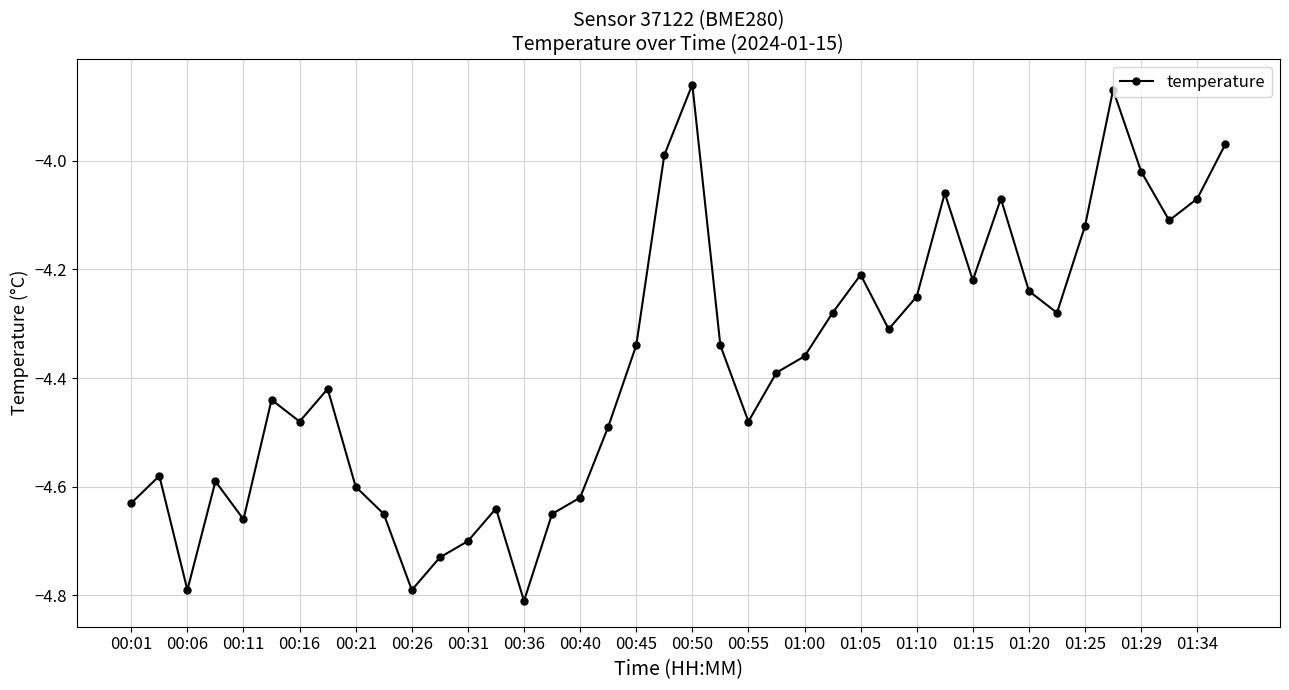

Does the chart display data point markers on the line(s)?

Yes